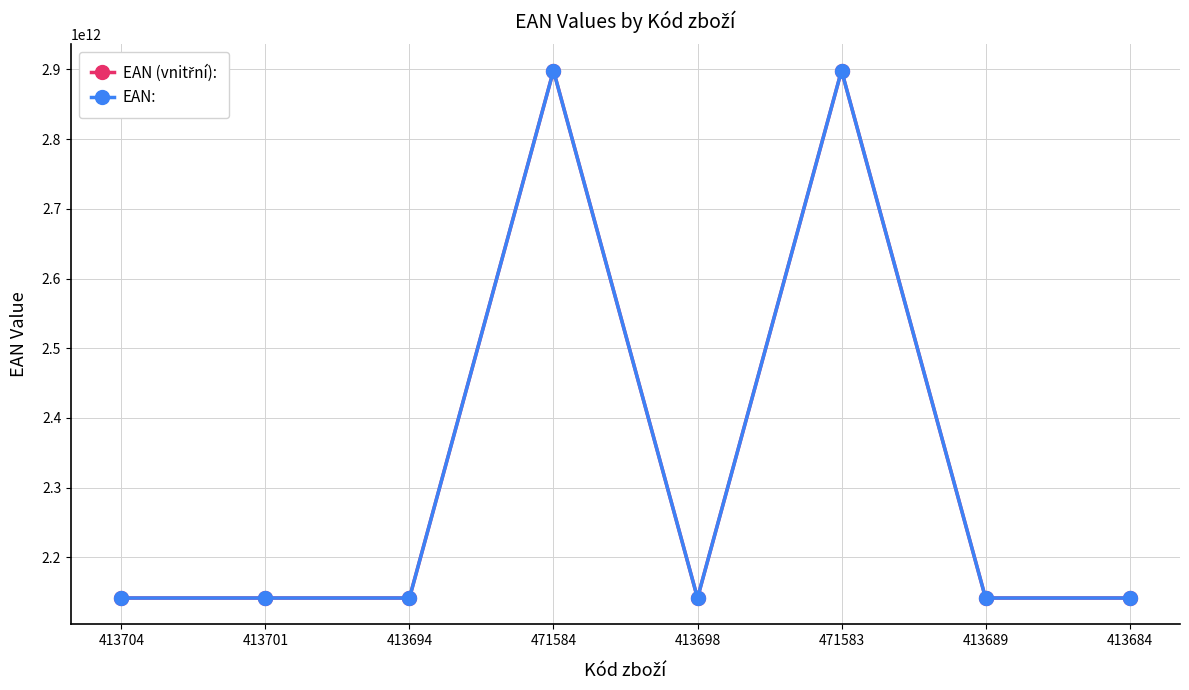

Does the chart have visible grid lines?

Yes